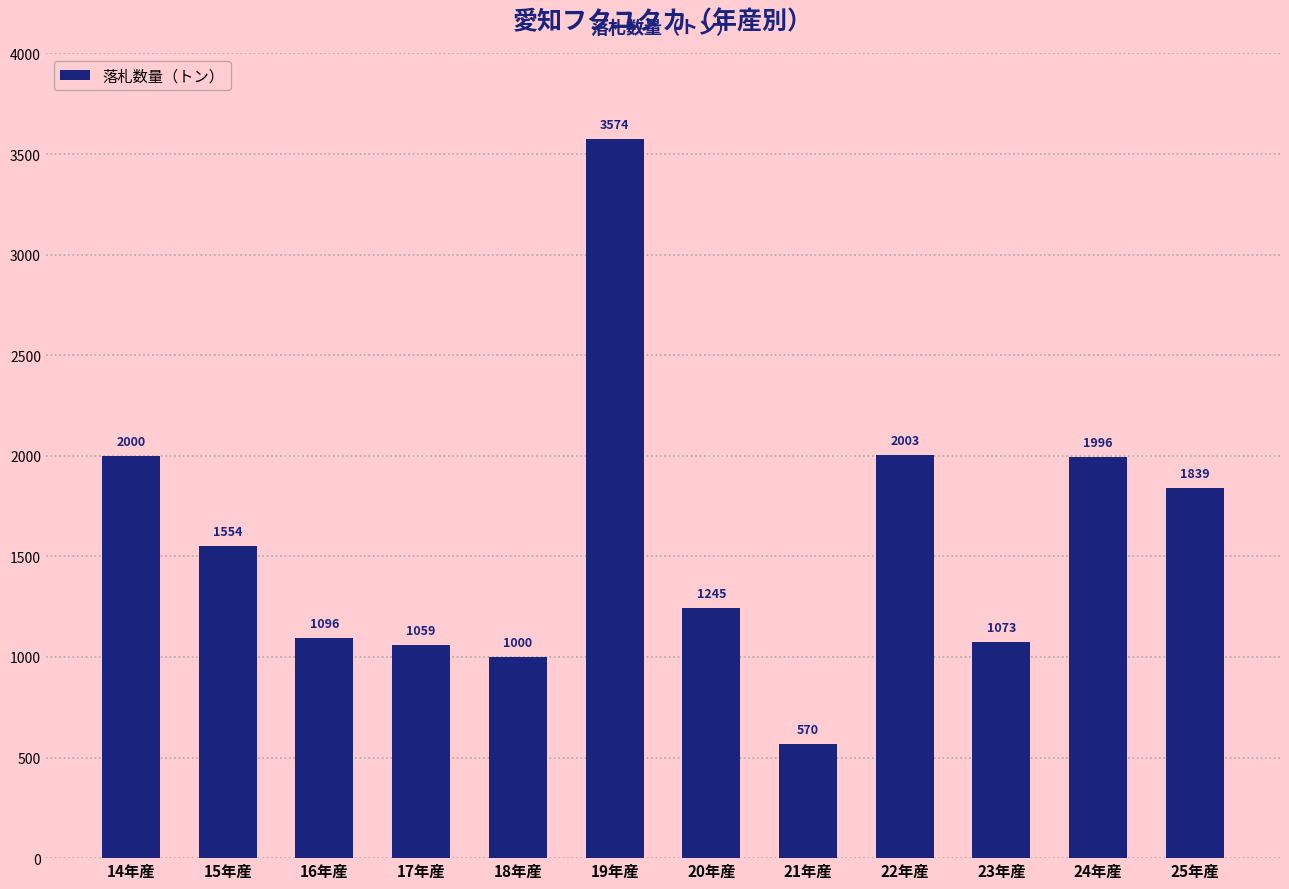

Rank the categories by value from highest to lowest.

19年産, 22年産, 14年産, 24年産, 25年産, 15年産, 20年産, 16年産, 23年産, 17年産, 18年産, 21年産